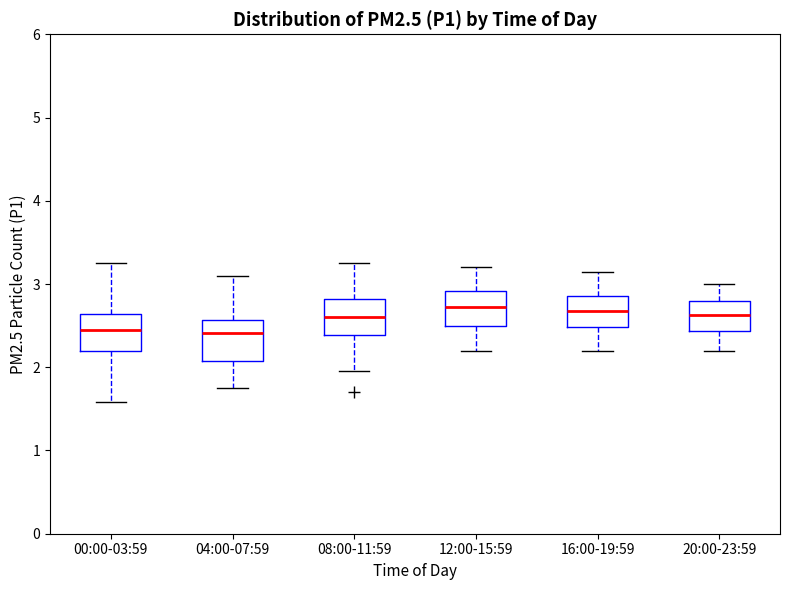

Reading left to right, transcribe this box plot: for each box, give where its median line is, the range the box spans, and where its two whiskers end, as read against the y-axis. The values are not printed on the chart, so give them approximately, as read against the axis.

00:00-03:59: median 2.5, box 2.2 to 2.6, whiskers 1.6 to 3.3
04:00-07:59: median 2.4, box 2.1 to 2.6, whiskers 1.8 to 3.1
08:00-11:59: median 2.6, box 2.4 to 2.8, whiskers 2.0 to 3.3
12:00-15:59: median 2.7, box 2.5 to 2.9, whiskers 2.2 to 3.2
16:00-19:59: median 2.7, box 2.5 to 2.9, whiskers 2.2 to 3.2
20:00-23:59: median 2.6, box 2.4 to 2.8, whiskers 2.2 to 3.0